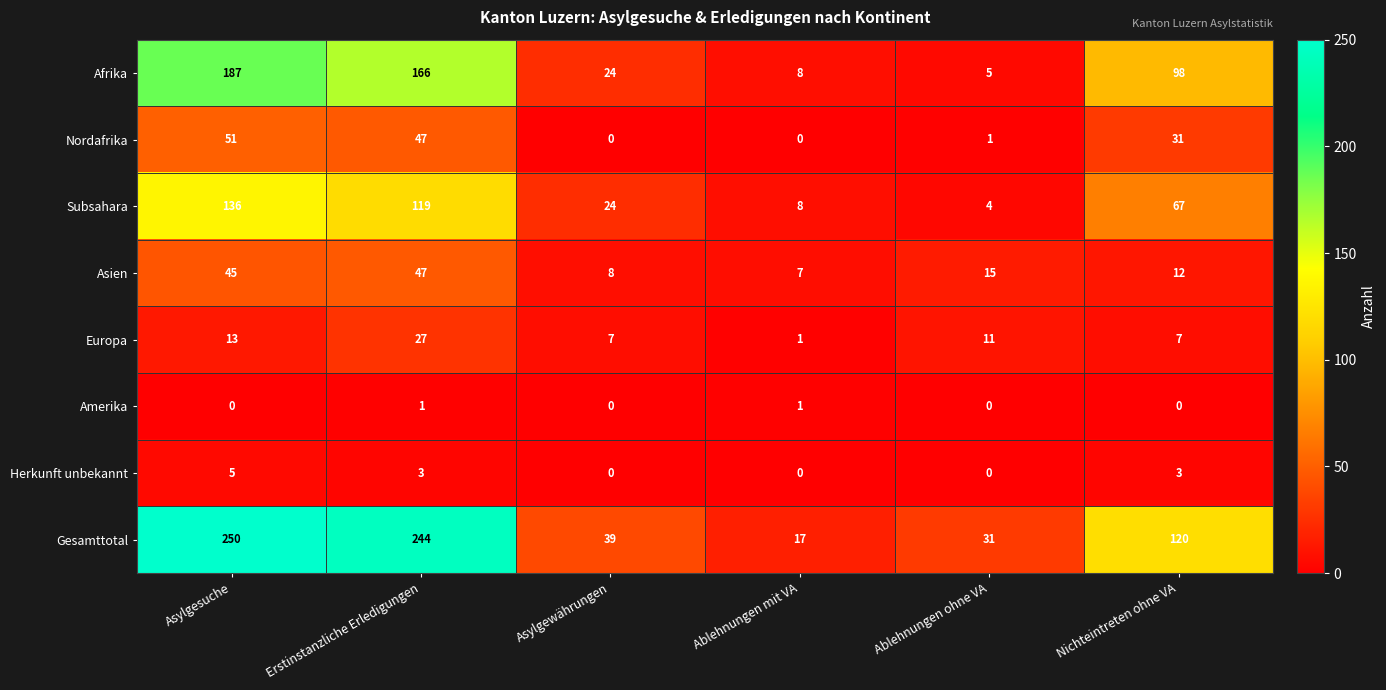

Which series has the largest total across all categories?

Gesamttotal